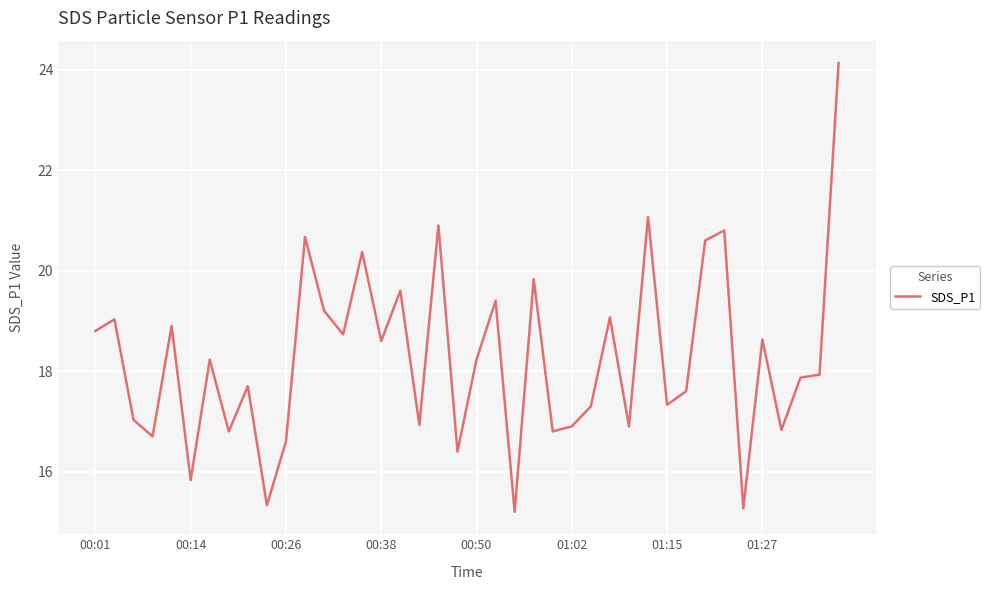

What is the minimum value shown in the chart?

15.2